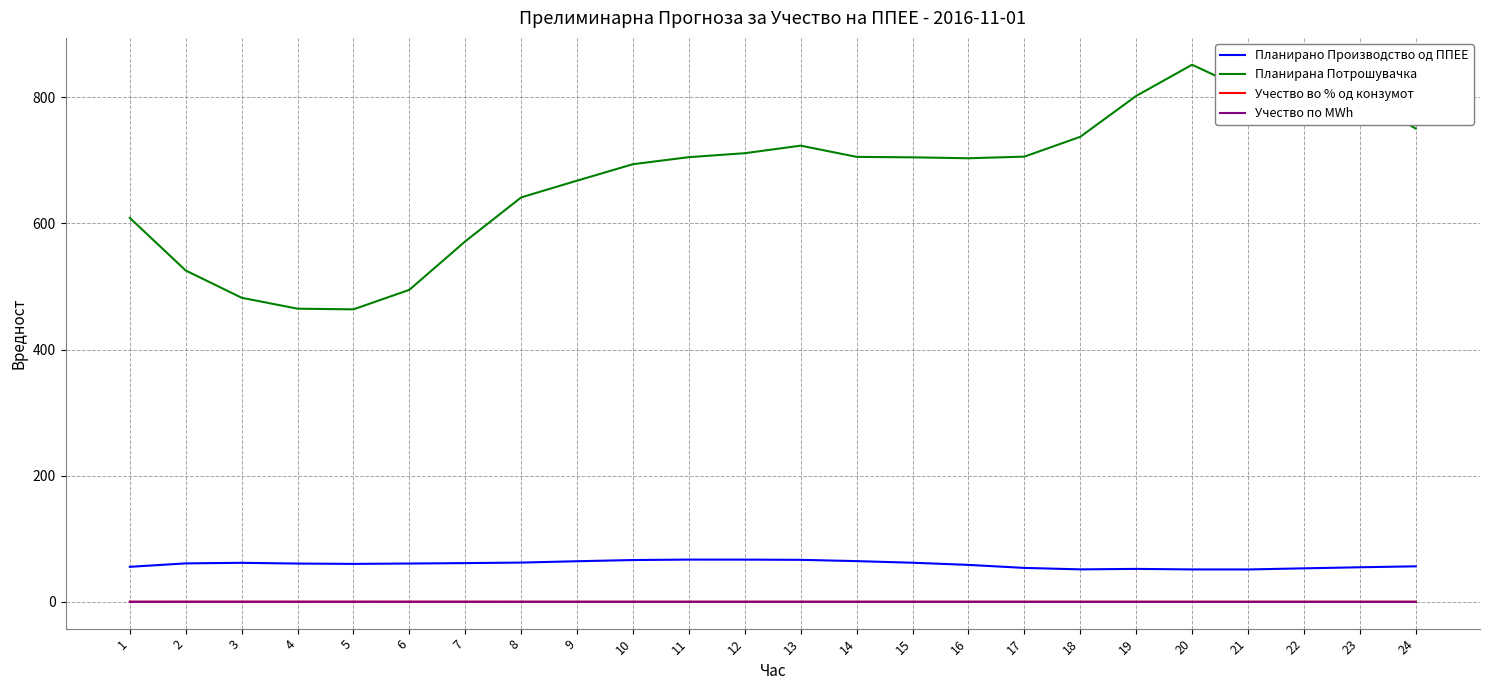

Does the chart have visible grid lines?

Yes